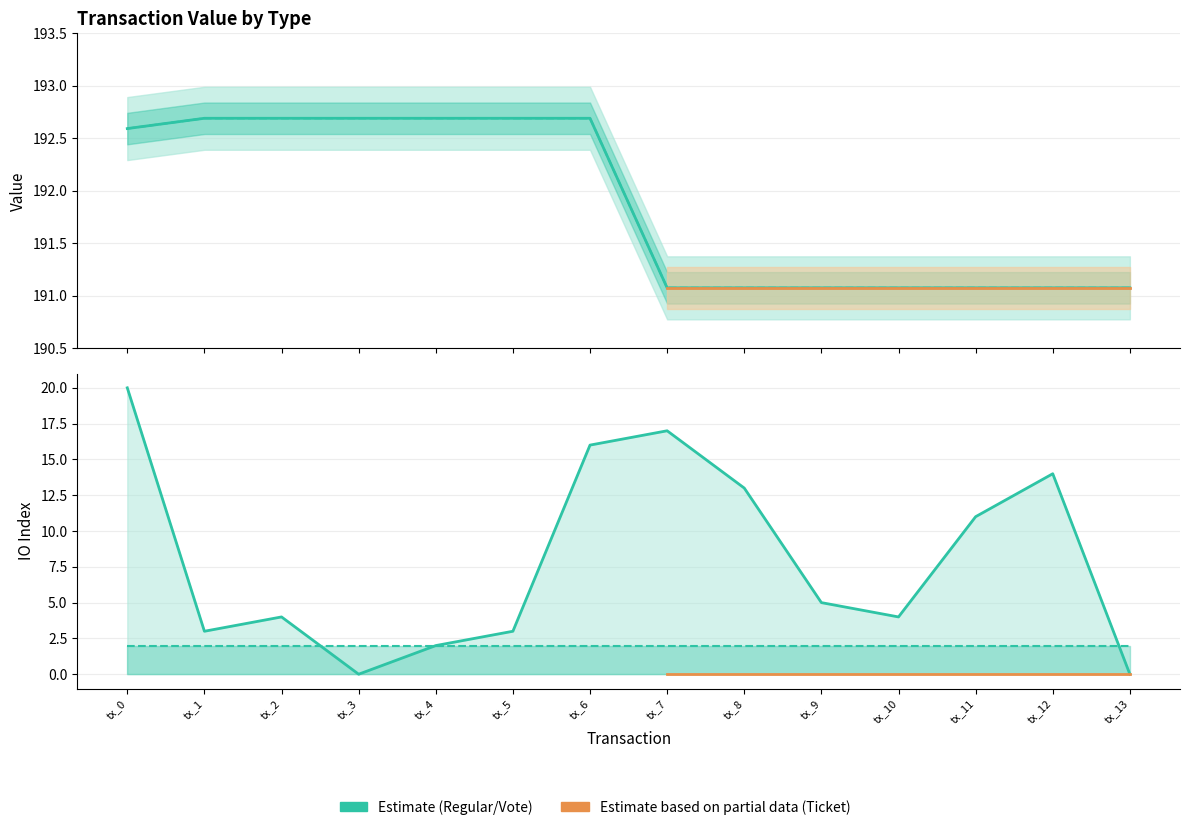

Rank the categories by Regular_io_index value from highest to lowest.

tx_0, tx_7, tx_6, tx_12, tx_8, tx_11, tx_9, tx_2, tx_10, tx_1, tx_5, tx_4, tx_3, tx_13